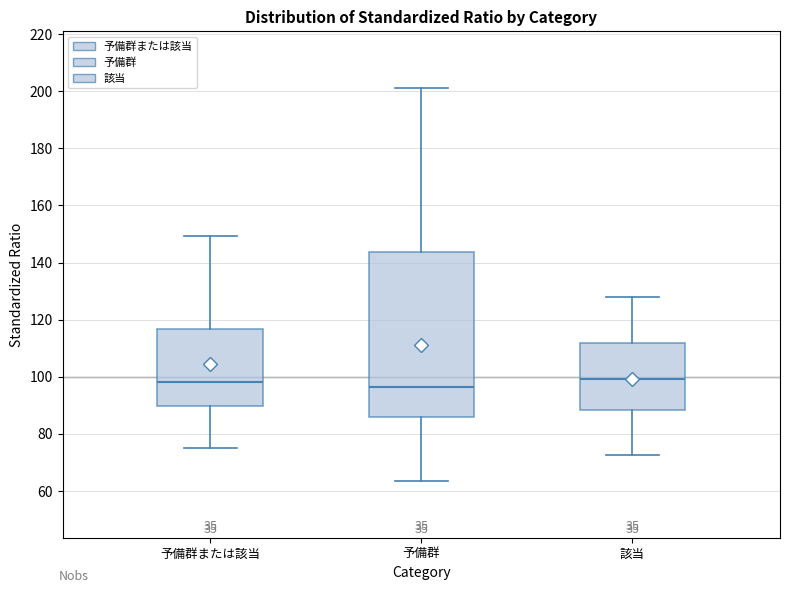

Reading left to right, read every box against the y-axis: the position of its median line, the range the box covers, and the ends of its whiskers. The values are not printed on the chart, so give them approximately, as read against the axis.

予備群または該当: median 98, box 90 to 116, whiskers 76 to 150
予備群: median 96, box 86 to 144, whiskers 64 to 200
該当: median 100, box 88 to 112, whiskers 72 to 128